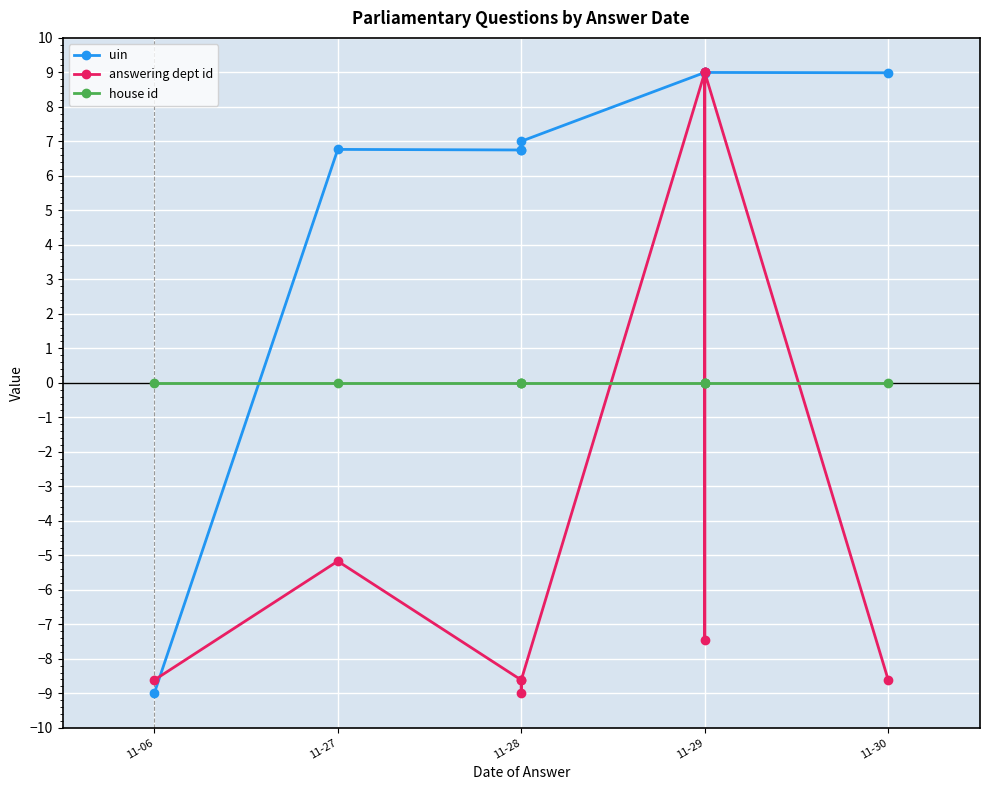

True or false: uin has more than 1 interior local peaks.

True